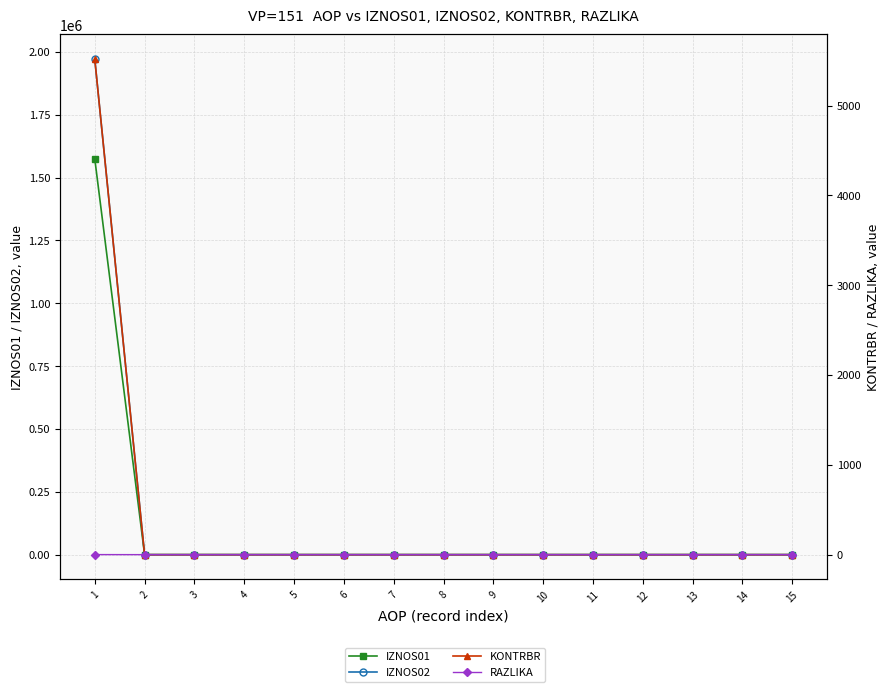

Reading left to right, extract all data points from this chart.

IZNOS01: 1574191.6	0.0	0.0	0.0	0.0	0.0	0.0	0.0	0.0	0.0	0.0	0.0	0.0	0.0	0.0
IZNOS02: 1970717.7	0.0	0.0	0.0	0.0	0.0	0.0	0.0	0.0	0.0	0.0	0.0	0.0	0.0	0.0
KONTRBR: 5515.6	0.0	0.0	0.0	0.0	0.0	0.0	0.0	0.0	0.0	0.0	0.0	0.0	0.0	0.0
RAZLIKA: 0.7	0.0	0.0	0.0	0.0	0.0	0.0	0.0	0.0	0.0	0.0	0.0	0.0	0.0	0.0